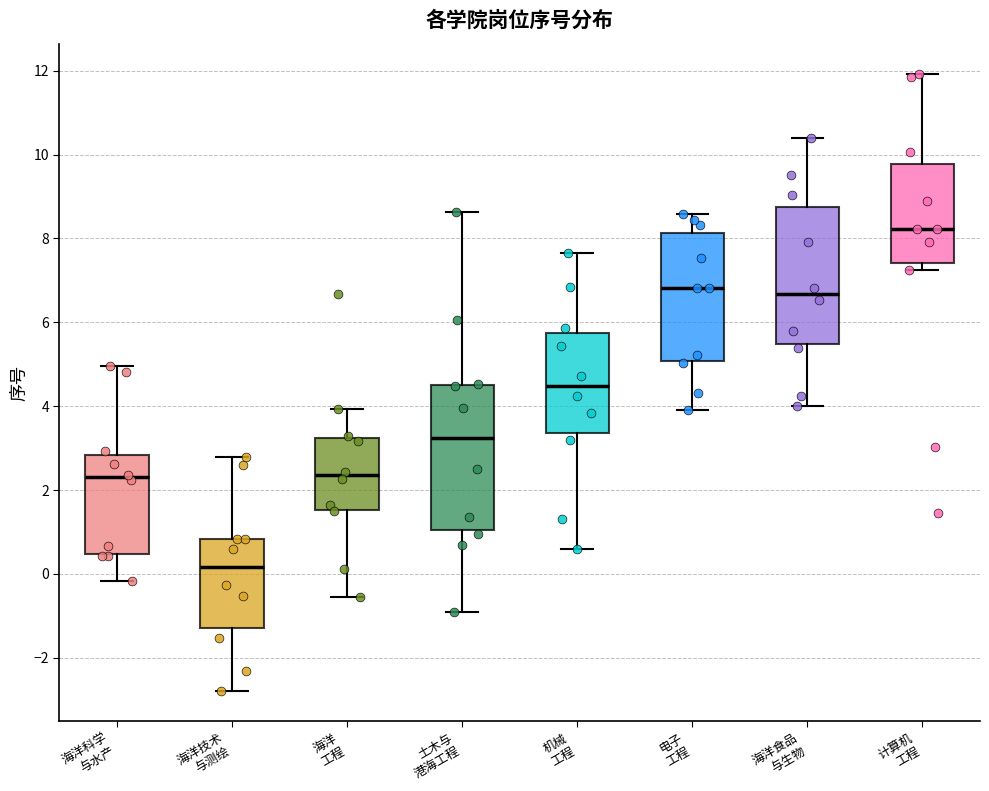

Comparing the boxes themselves (not the whiskers), which one is the tallest?

土木与 港海工程